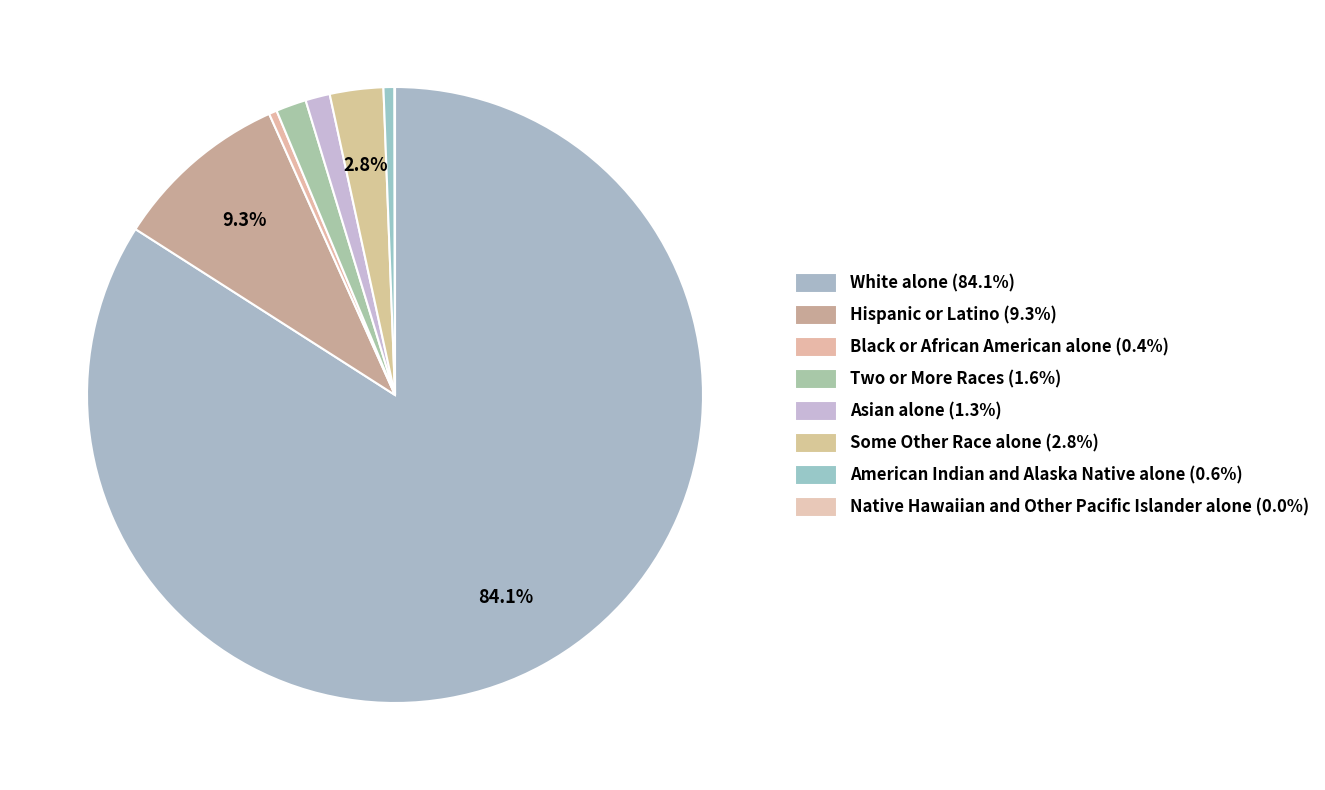

True or false: Asian alone accounts for 1% of the total.

True